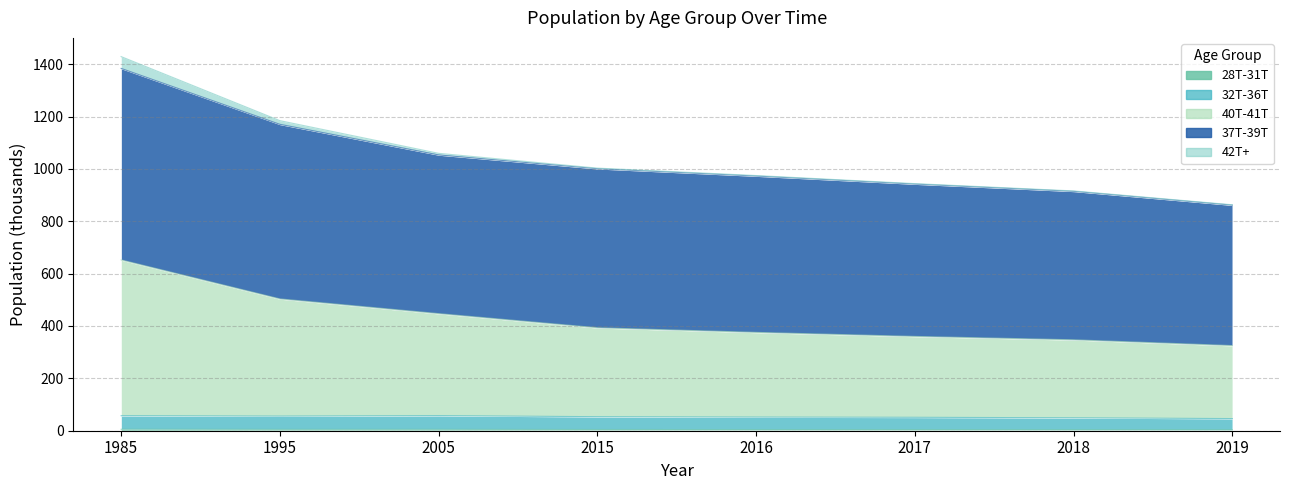

At which category is the sum across all series the highest?

1985